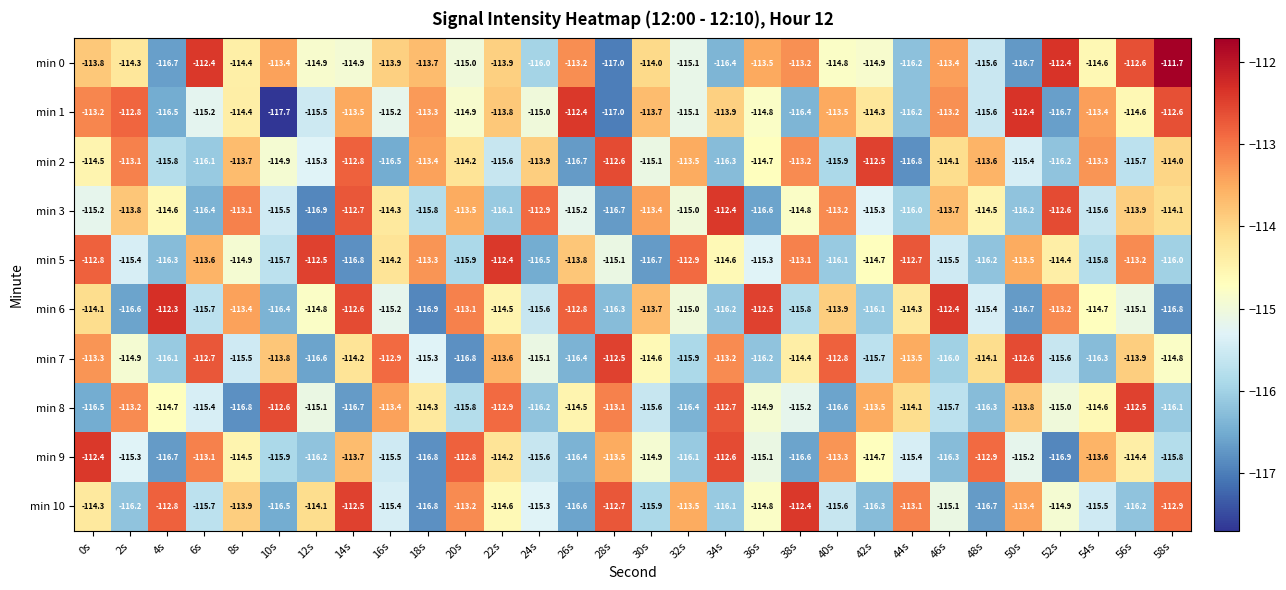

What is the sum of the min 3 values at 50s and 30s?

-229.6